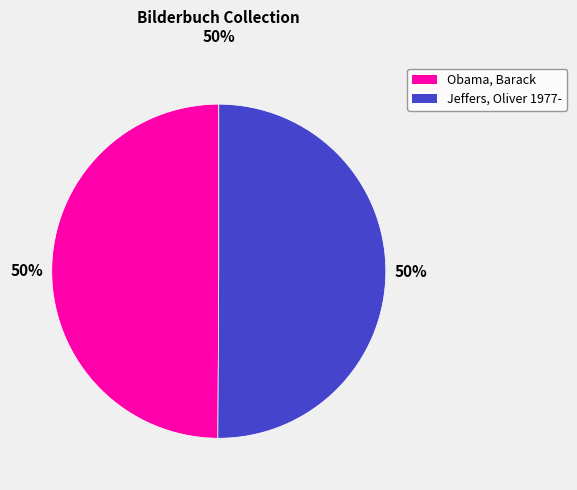

What is the ratio of the value at Obama, Barack to the value at Jeffers, Oliver 1977-?

1.0